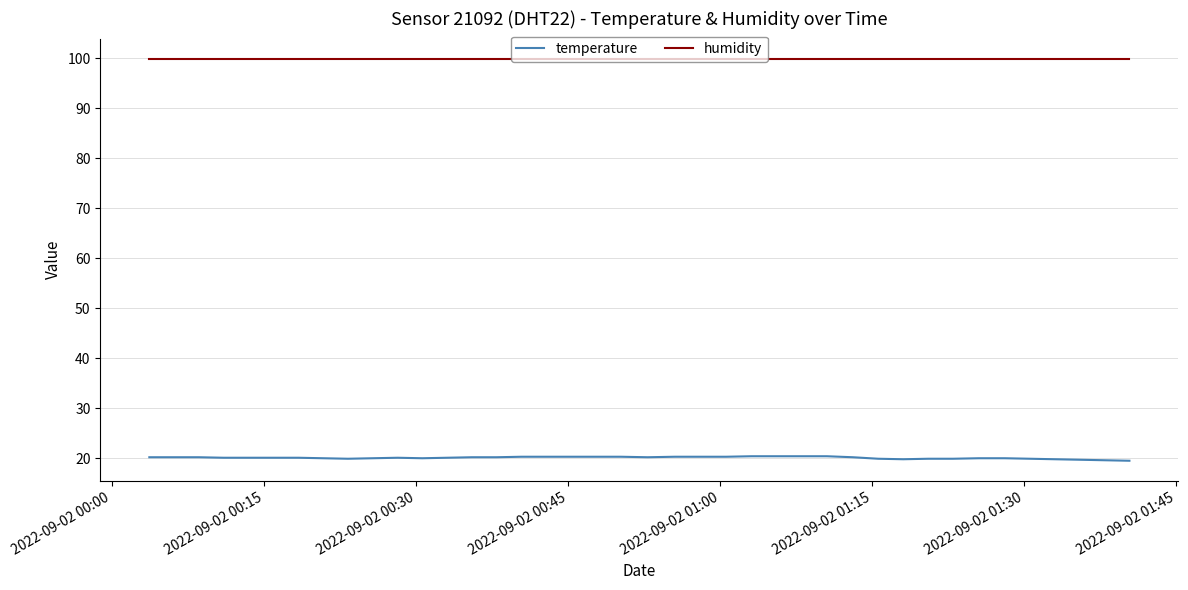

Which series has the widest spread of values?

temperature